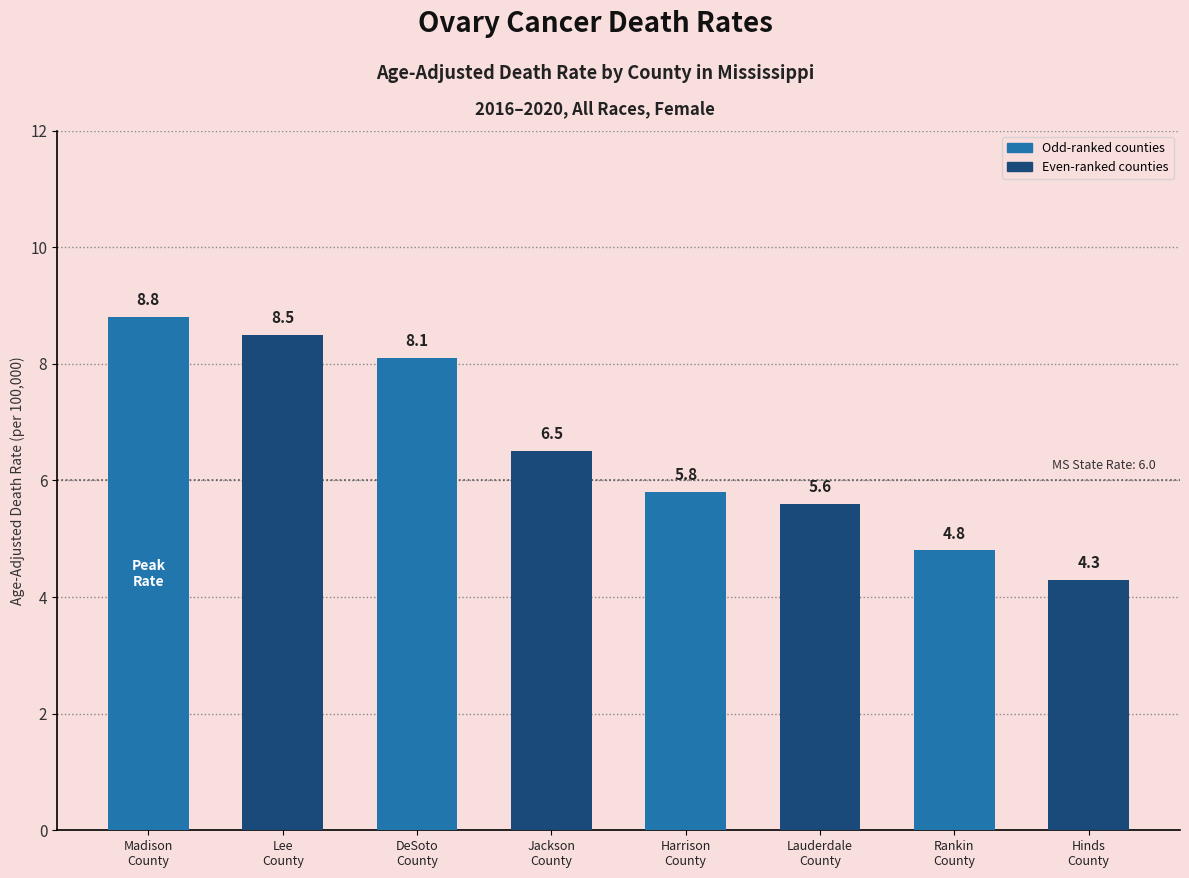

What is the difference between the maximum and minimum values?

4.5